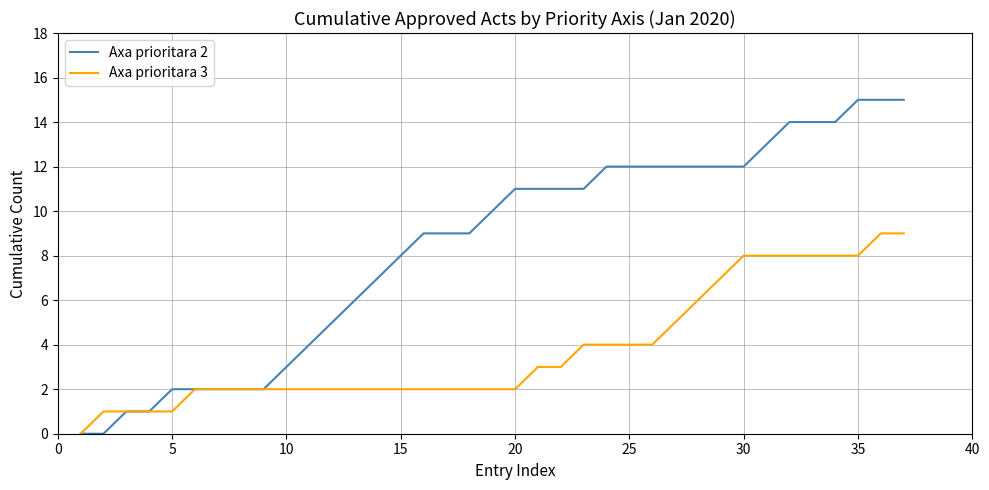

Which series has the widest spread of values?

Axa prioritara 2